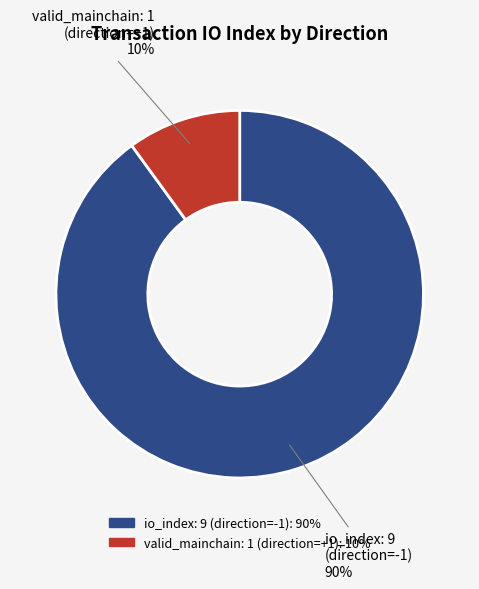

To the nearest percent, what is the average slice percentage?

50%